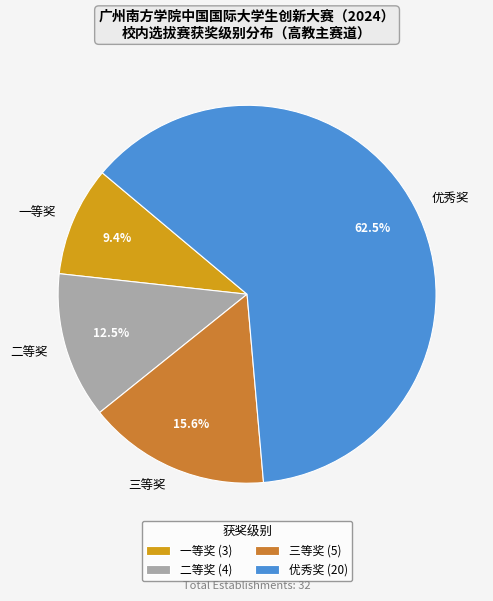

What is the majority slice?

优秀奖